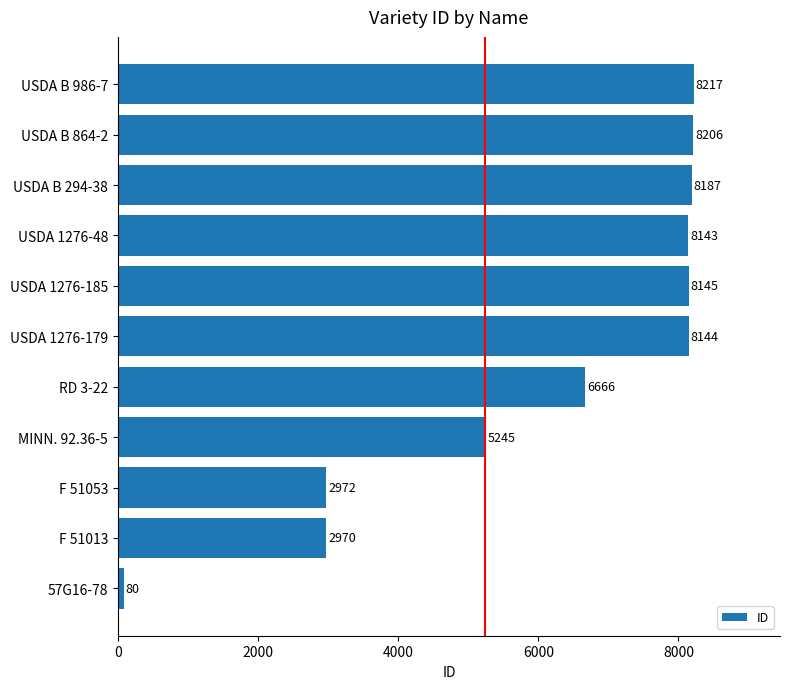

Where is the data nearest to the value 4148?

MINN. 92.36-5